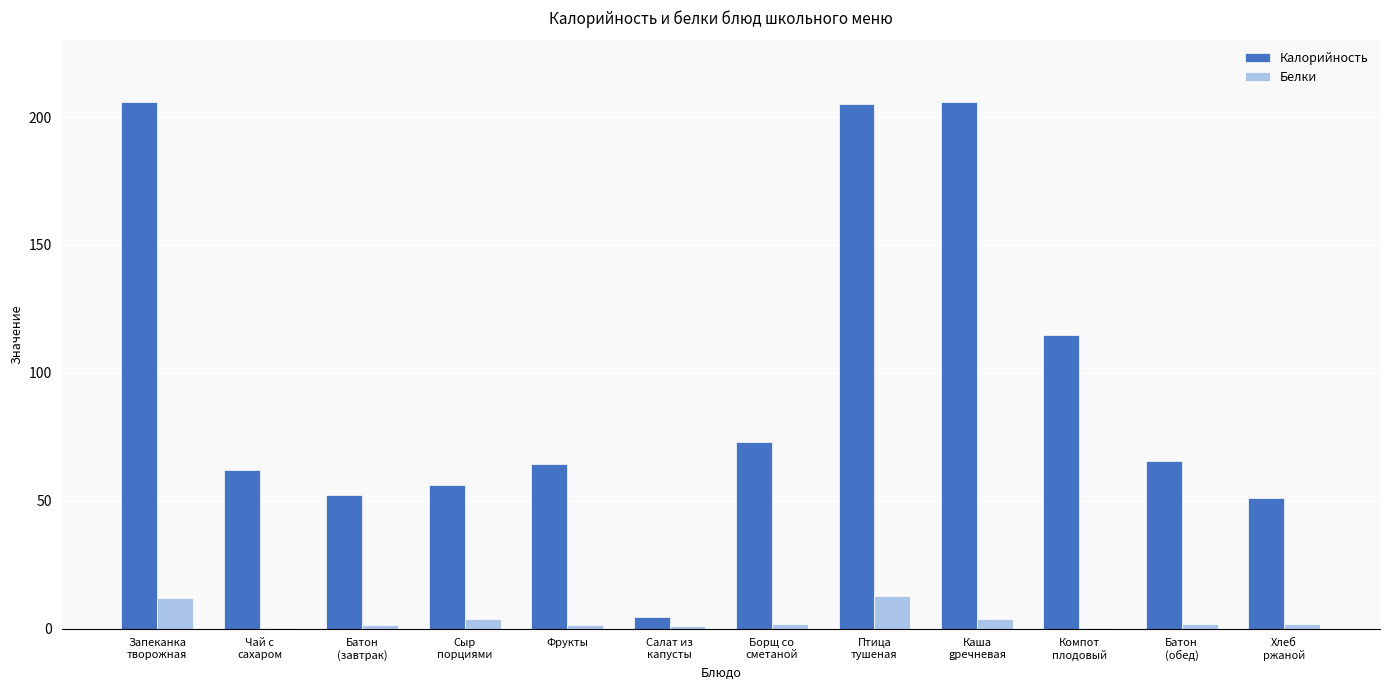

How many groups of bars are there?

12